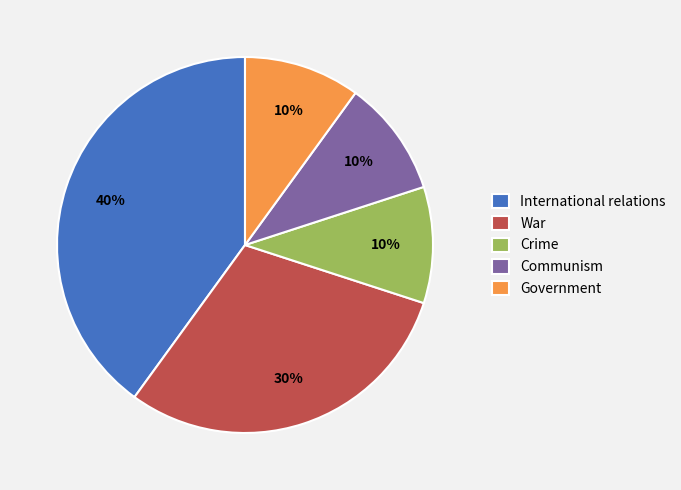

To the nearest percent, what is the average slice percentage?

20%